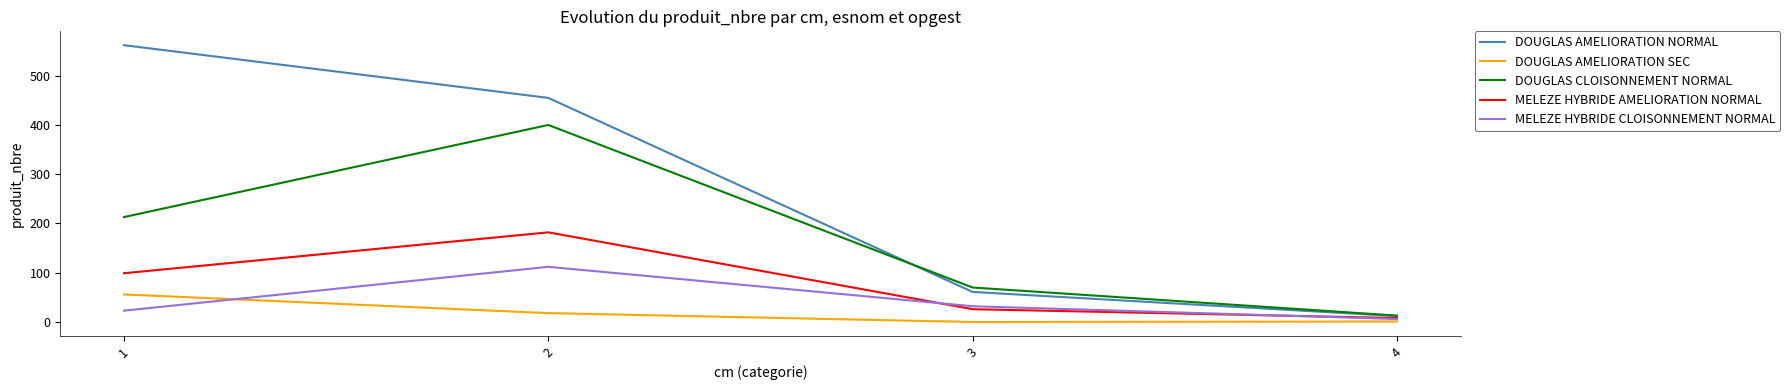

Is this an area chart (filled region under the line)?

No